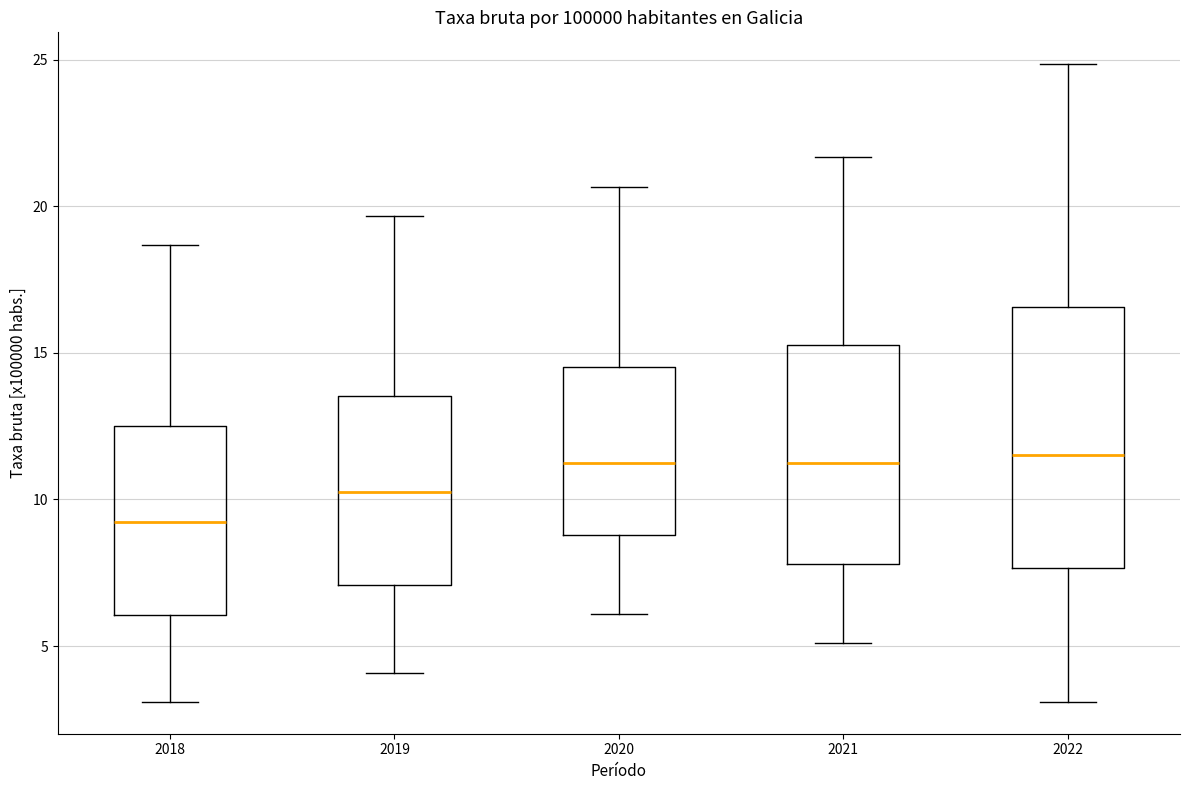

Reading left to right, read every box against the y-axis: the position of its median line, the range the box covers, and the ends of its whiskers. The values are not printed on the chart, so give them approximately, as read against the axis.

2018: median 9.0, box 6.0 to 12.5, whiskers 3.0 to 18.5
2019: median 10.0, box 7.0 to 13.5, whiskers 4.0 to 19.5
2020: median 11.0, box 9.0 to 14.5, whiskers 6.0 to 20.5
2021: median 11.0, box 8.0 to 15.5, whiskers 5.0 to 21.5
2022: median 11.5, box 7.5 to 16.5, whiskers 3.0 to 25.0